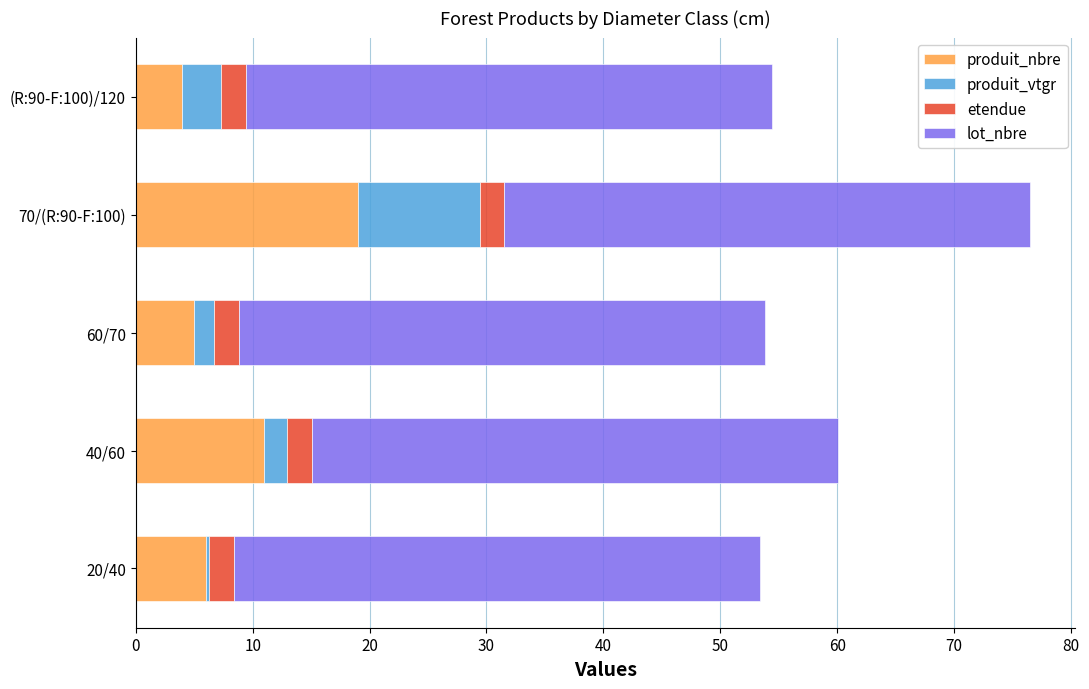

Is it true that produit_nbre equals 6.0 at 20/40?

True